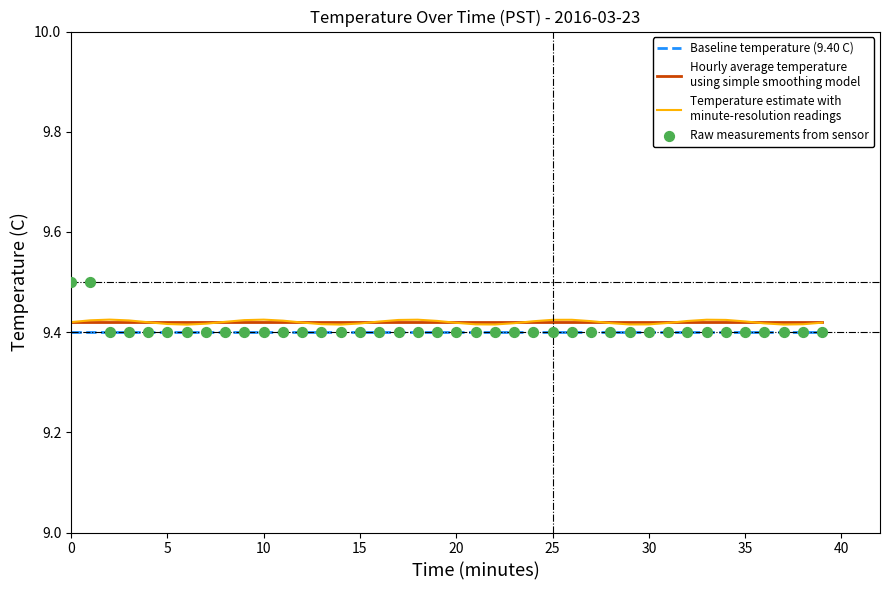

Which series reaches the maximum Y coordinate?

Raw measurements from sensor